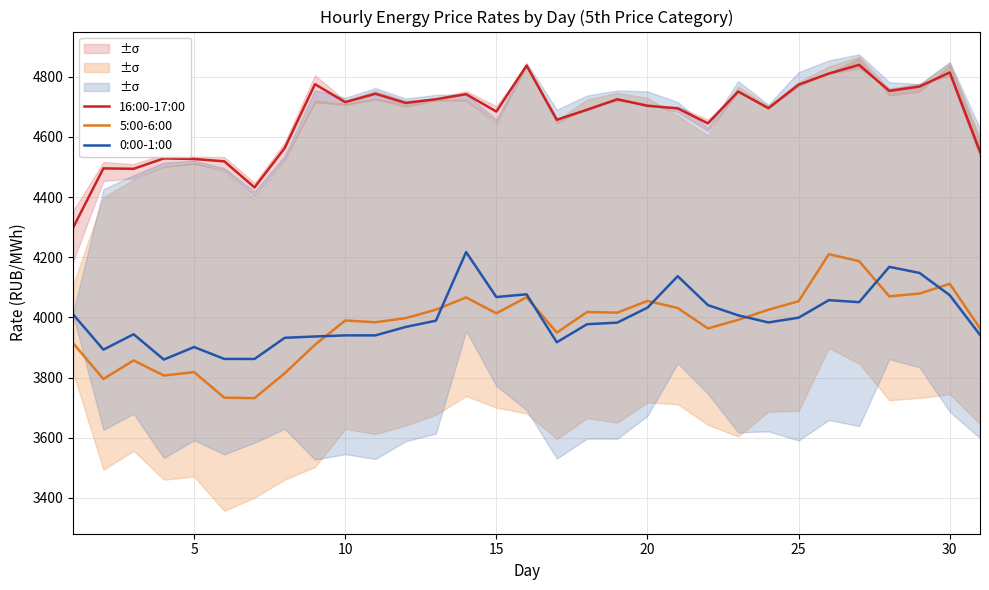

The value of 5:00-6:00 at 20 is 6946.0. True or false?

False